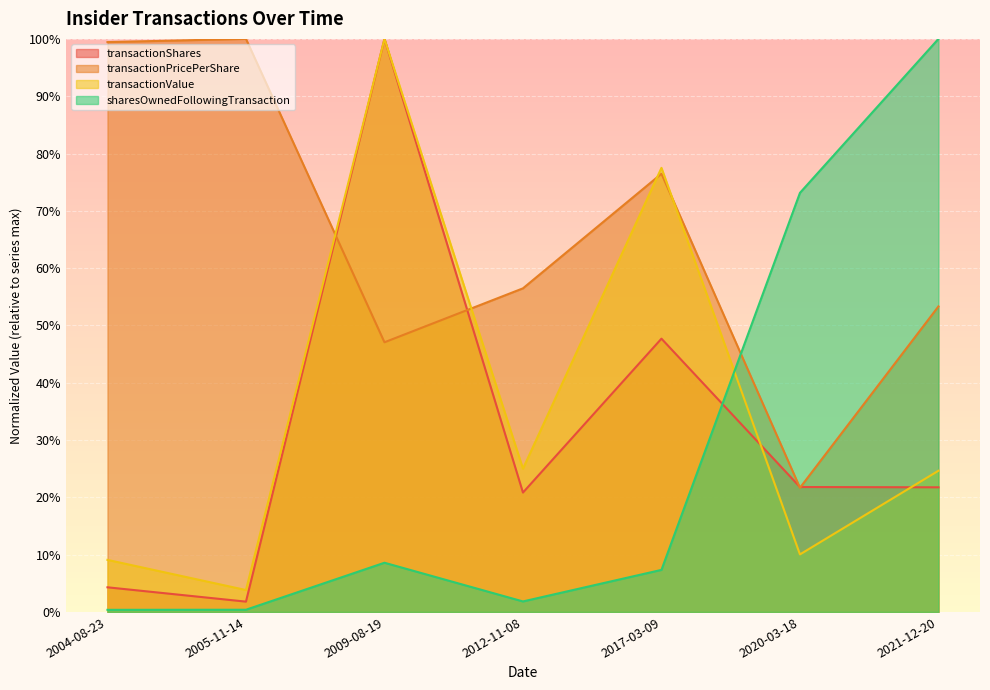

True or false: transactionPricePerShare has a value of 0.2 at 2020-03-18.

True